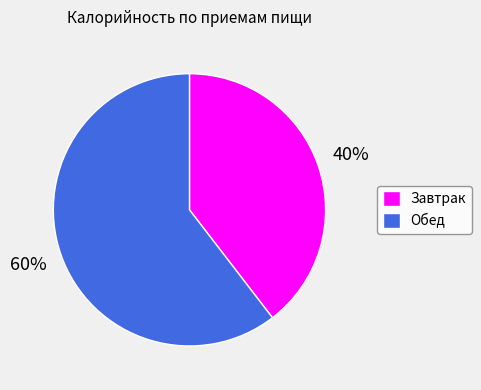

Is there a majority slice in this chart?

Yes